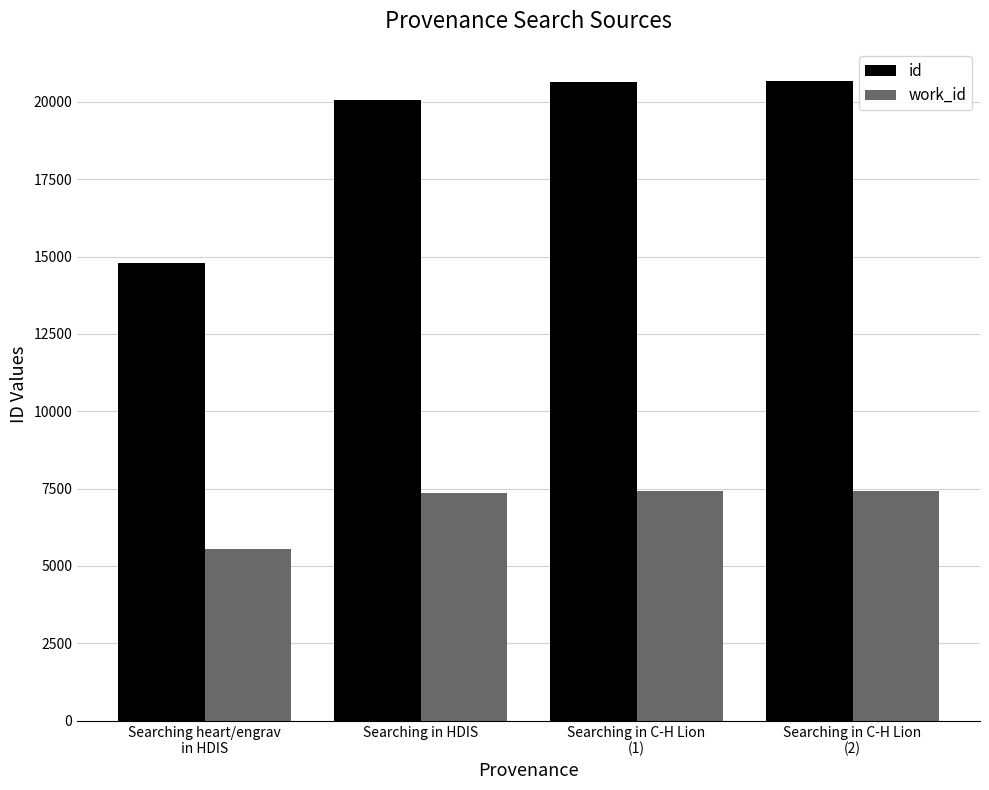

How many groups of bars are there?

4